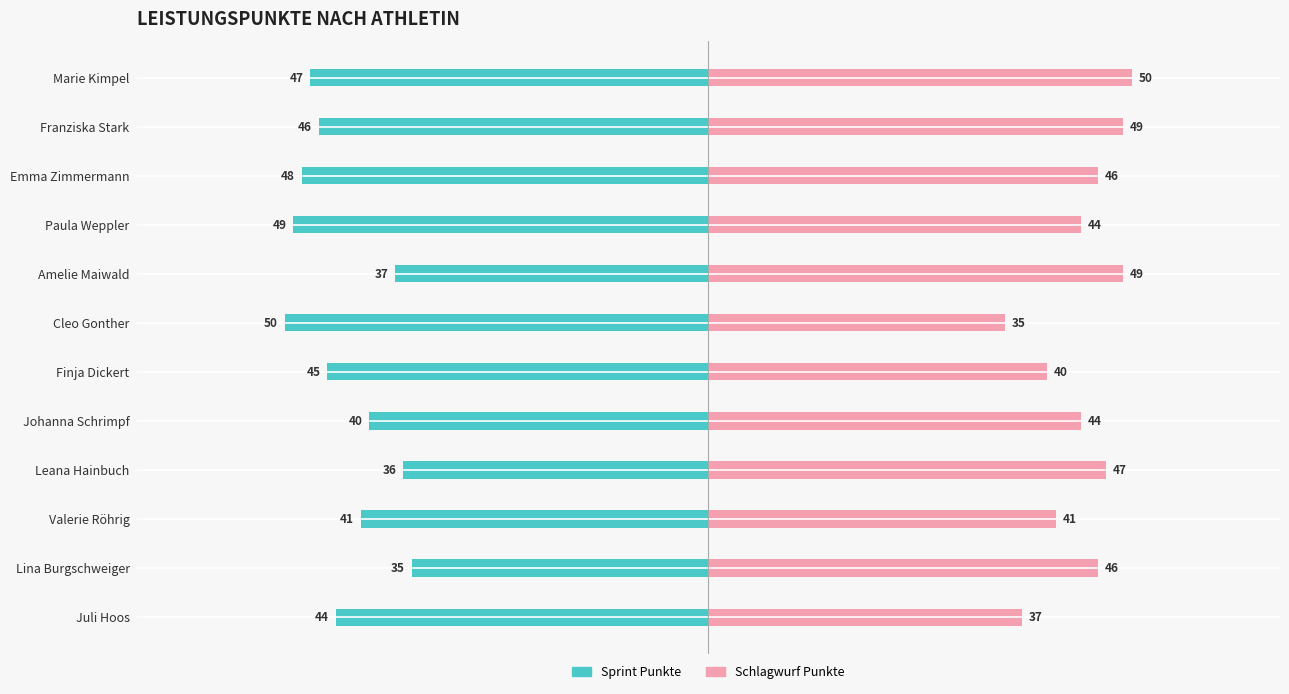

Reading left to right, list all the values displayed in this chart.

Sprint Punkte: -47	-46	-48	-49	-37	-50	-45	-40	-36	-41	-35	-44
Schlagwurf Punkte: 50	49	46	44	49	35	40	44	47	41	46	37